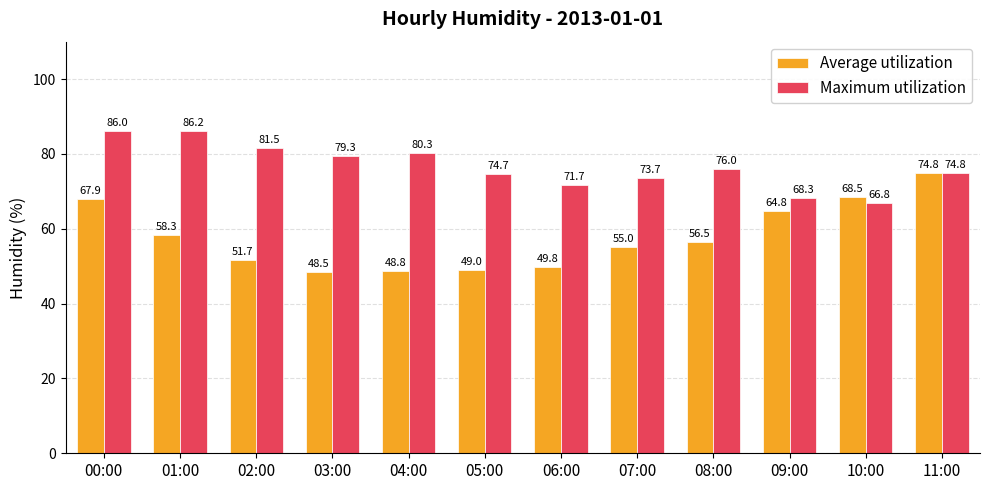

Are the bars horizontal?

No